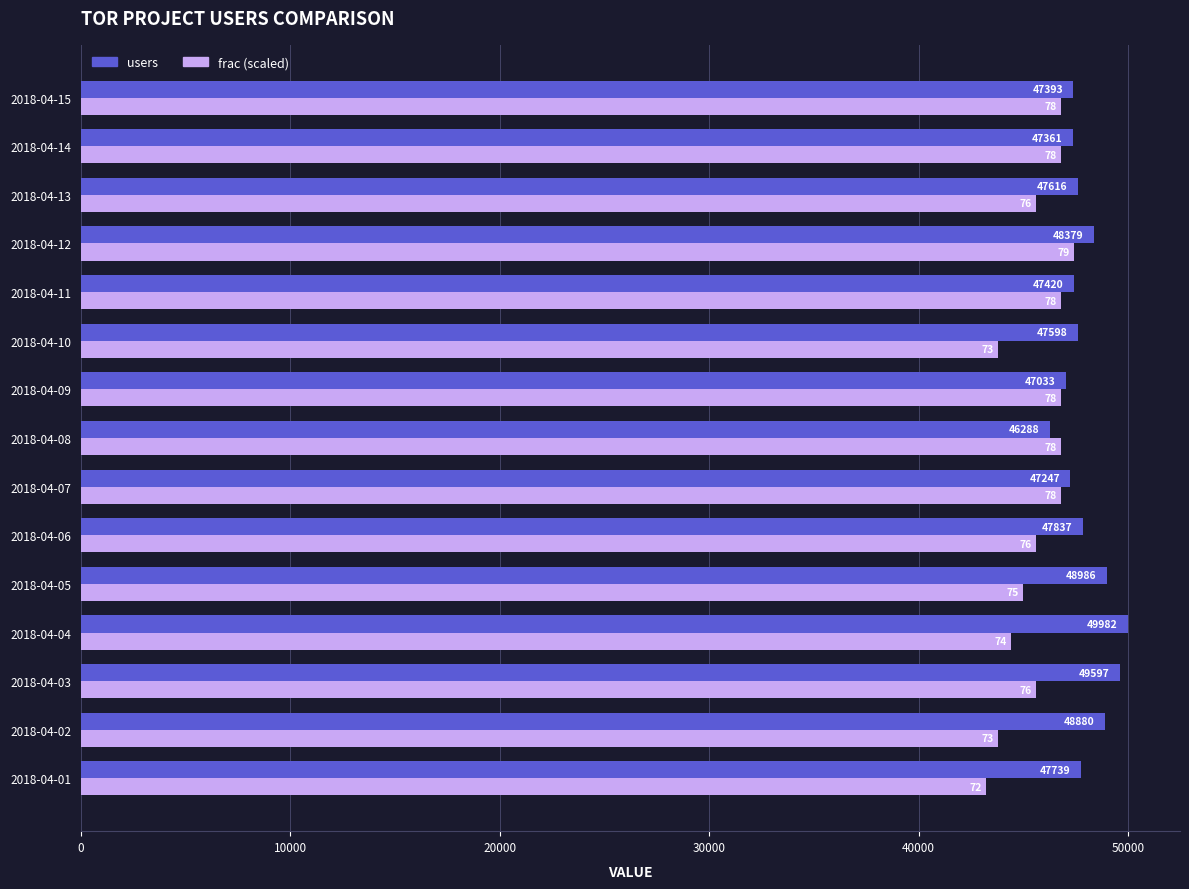

What is the difference between the second highest and minimum values in the frac (scaled) series?

3600